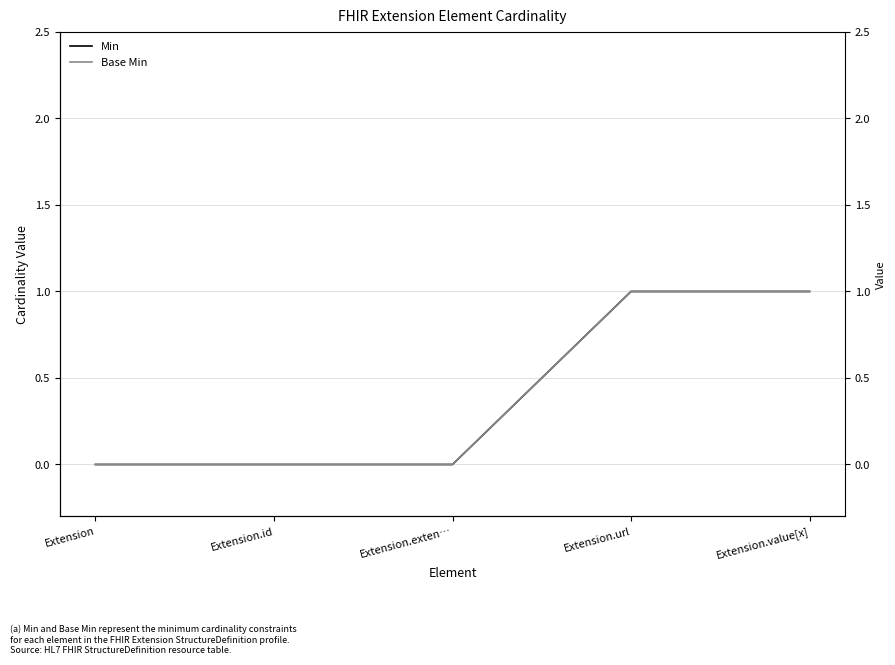

Is it true that Min equals -1 at Extension.exten…?

False